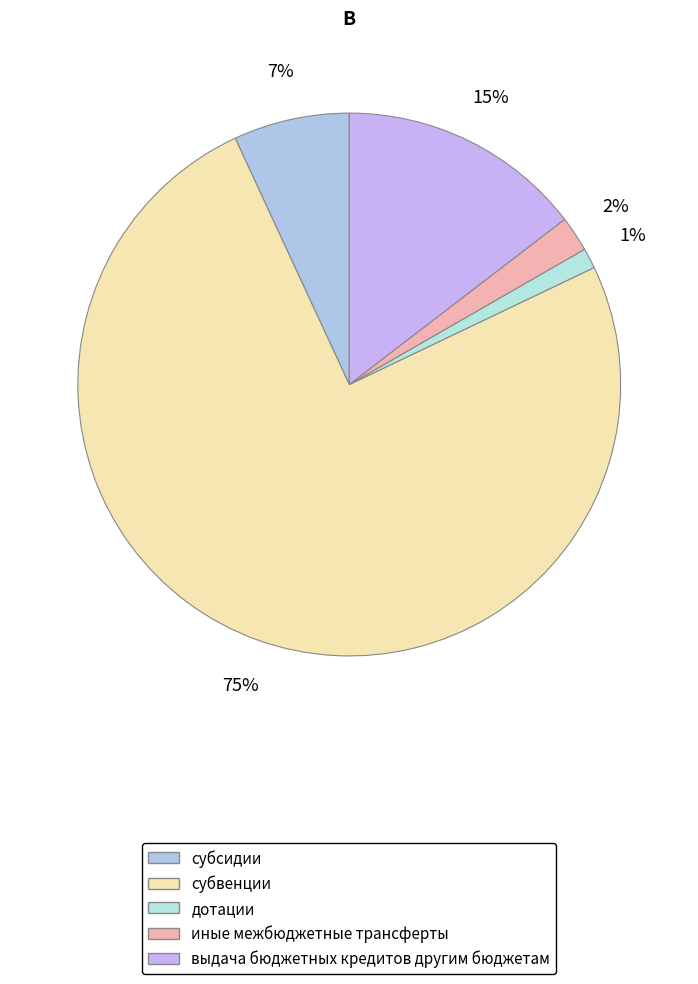

What is the ratio of the value at дотации to the value at выдача бюджетных кредитов другим бюджетам?

0.1